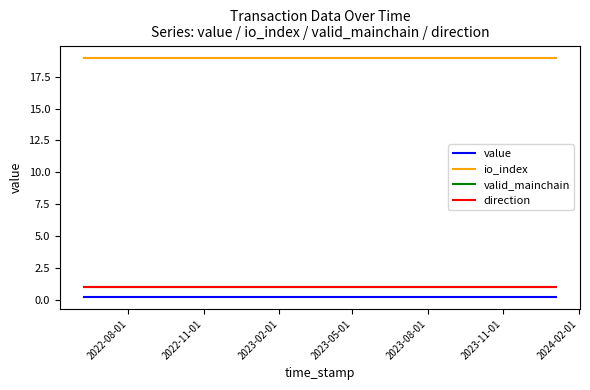

Is this an area chart (filled region under the line)?

No